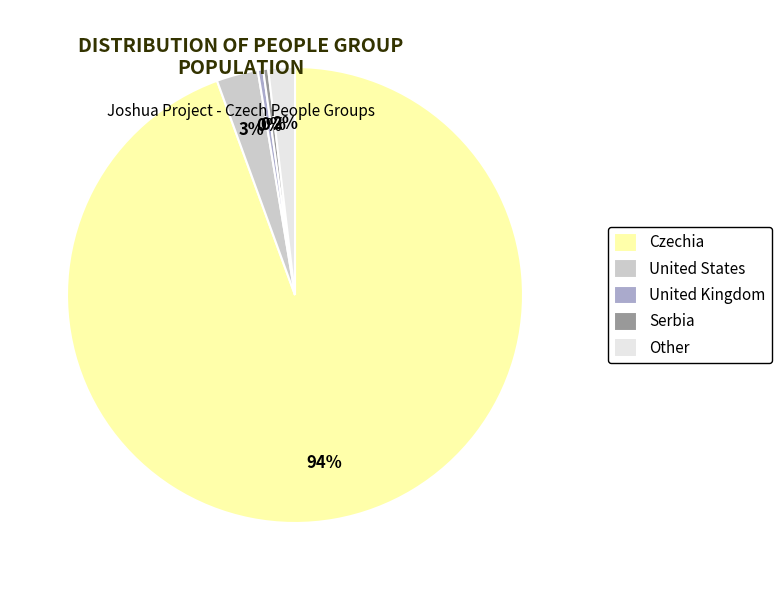

How many segments does this pie chart have?

5